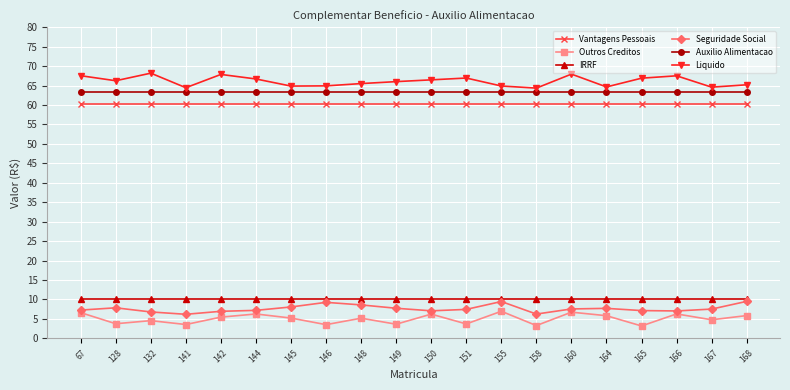

Is it true that Liquido equals 68.2 at 132?

True